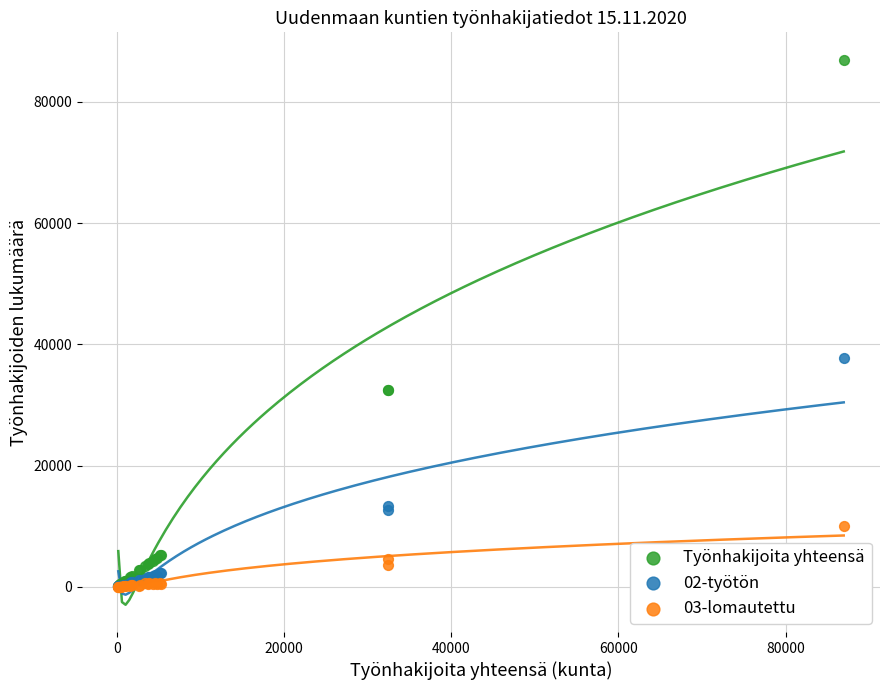

Which series contains the highest Y value?

Työnhakijoita yhteensä